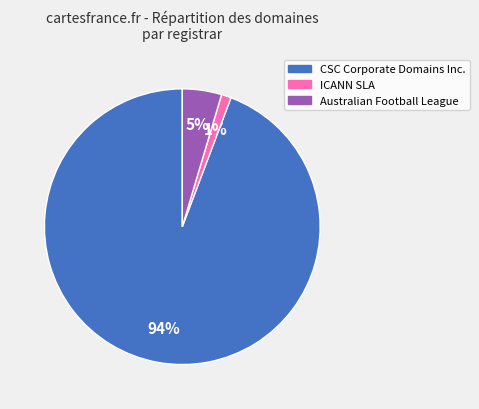

Is the sum of CSC Corporate Domains Inc. and Australian Football League greater than half?

Yes